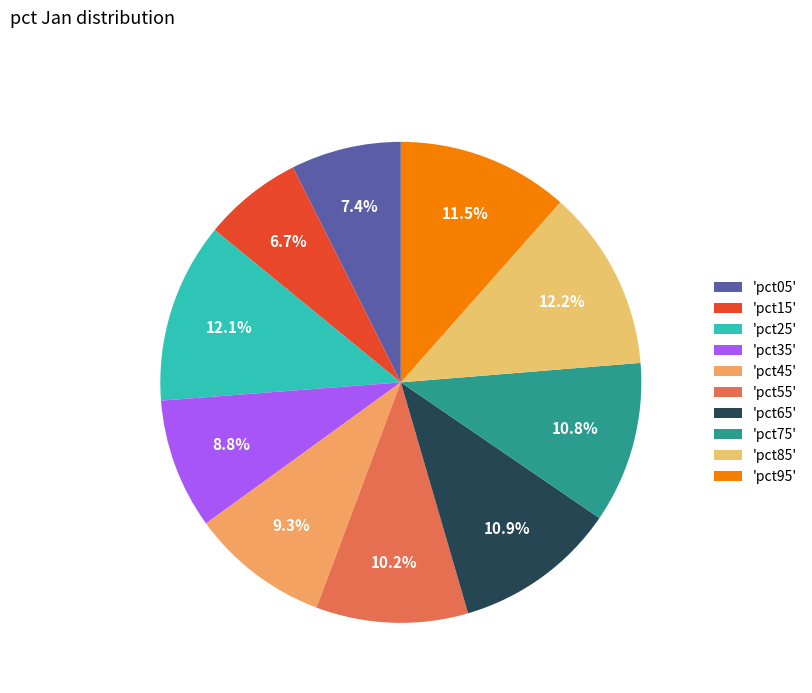

How many slices are in this pie chart?

10